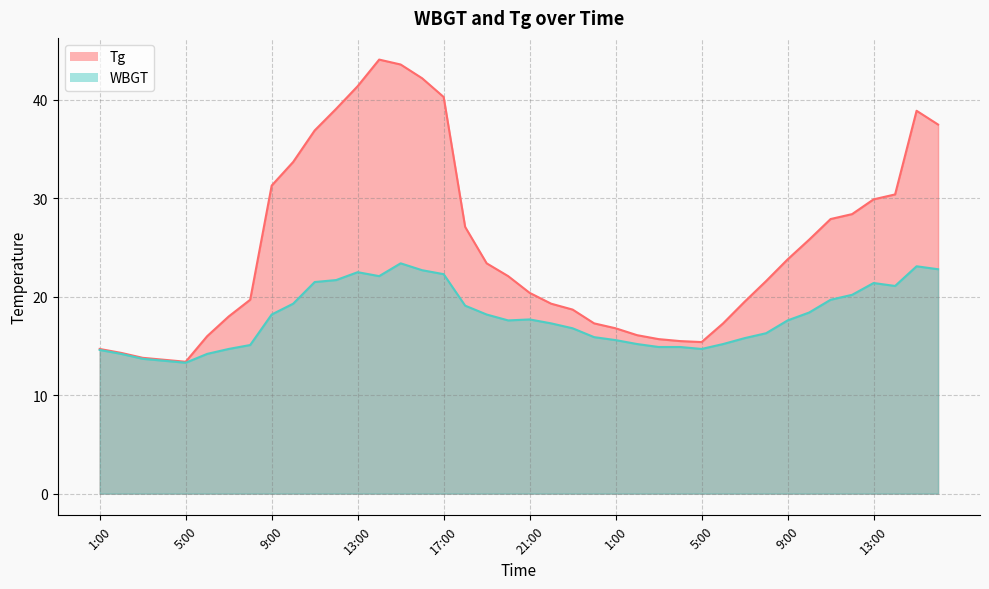

What is the maximum value for Tg?

44.1